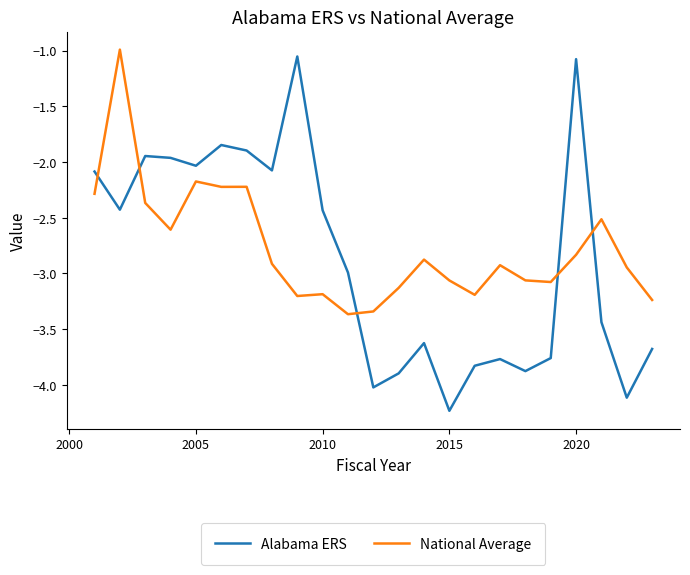

How many times do Alabama ERS and National Average cross each other?

5